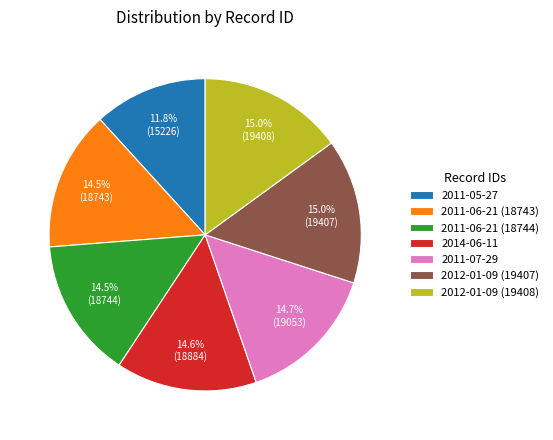

Which has a higher value, 2012-01-09 (19407) or 2011-06-21 (18744)?

2012-01-09 (19407)